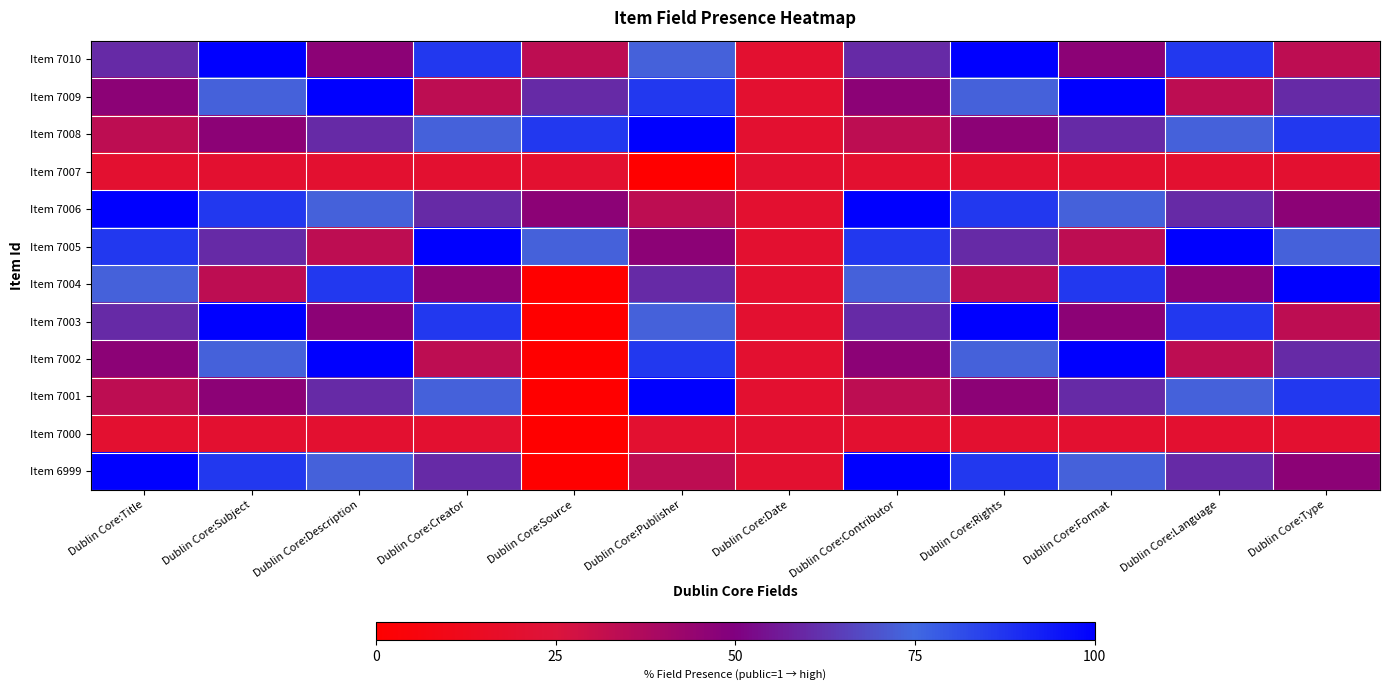

Between Dublin Core:Format and Dublin Core:Type, which is larger?

Dublin Core:Format